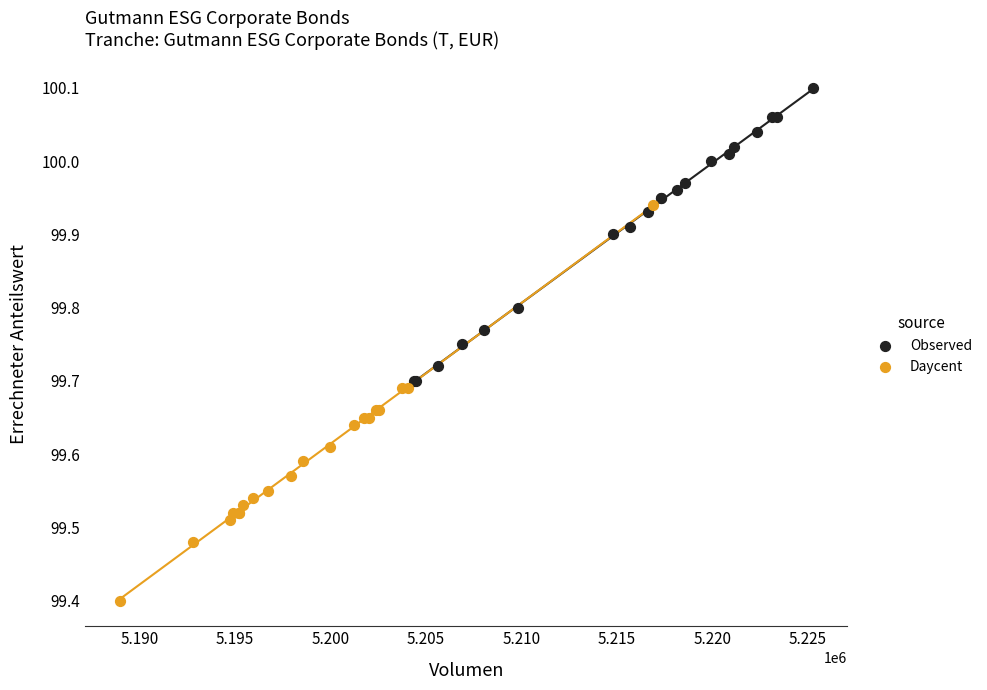

Which series reaches the minimum Y coordinate?

Daycent